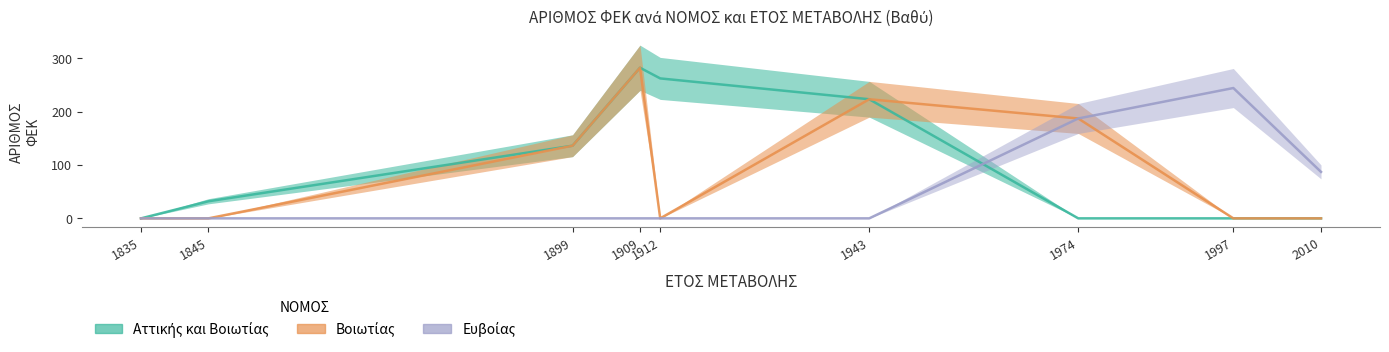

The ΑΡΙΘΜΟΣ ΦΕΚ (Βοιωτίας) series shows 480 at 1909. True or false?

False